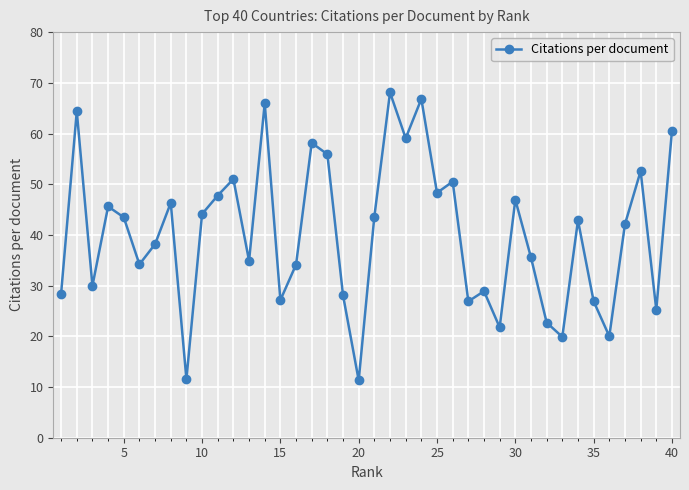

What is the difference between the maximum and minimum values?

56.8